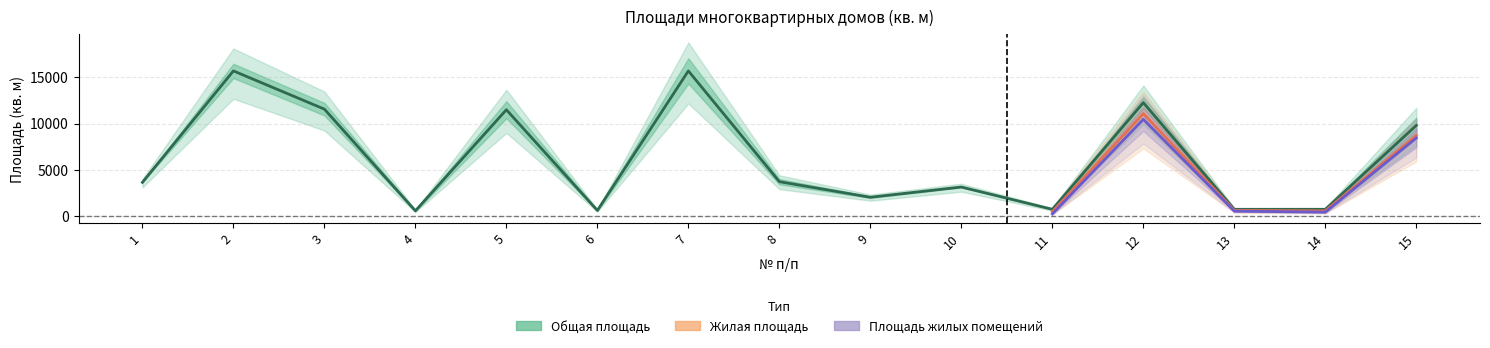

Which series changed the most between 8 and 13?

Общая площадь (кв. м)